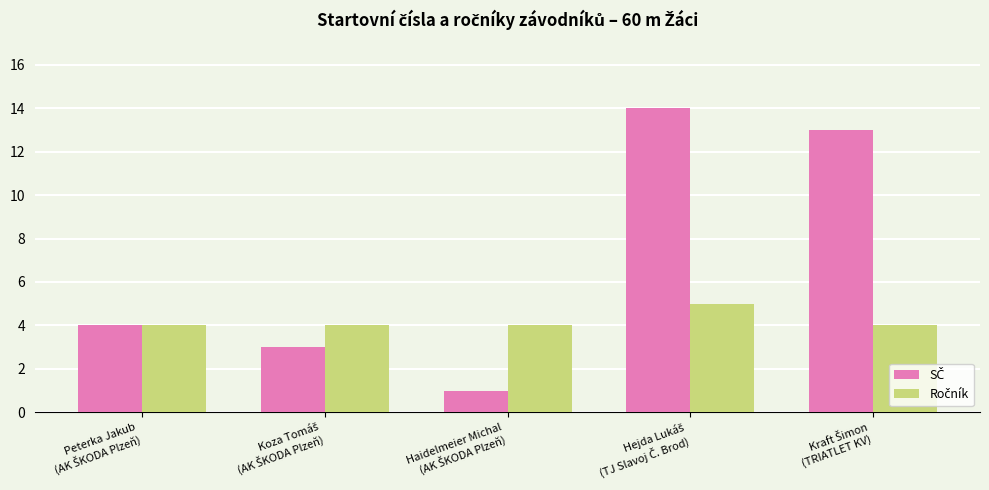

What is the maximum value shown in the chart?

14